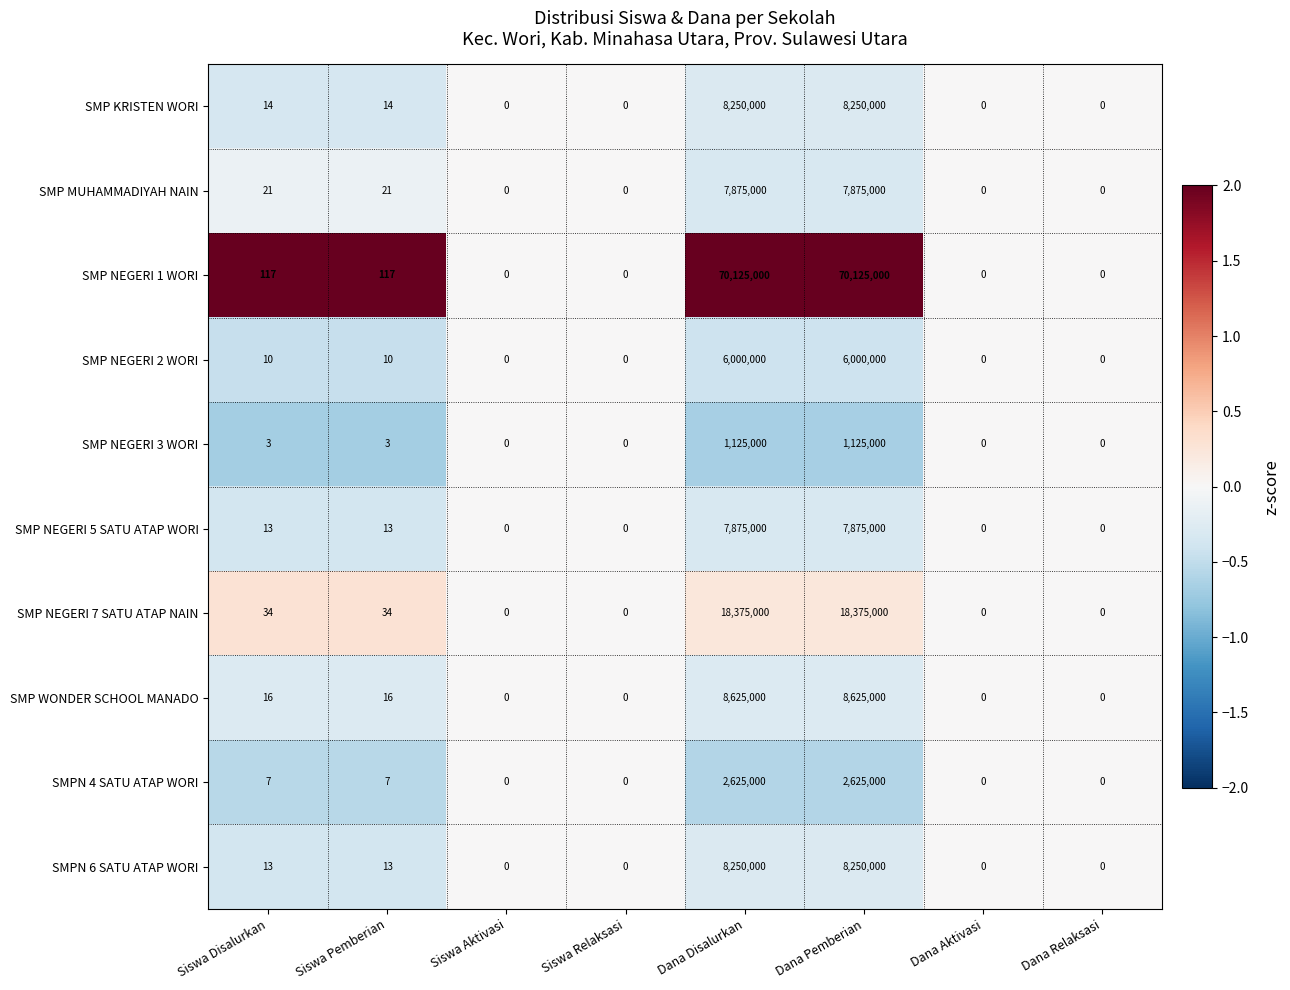

What is the maximum value shown in the chart?

70125000